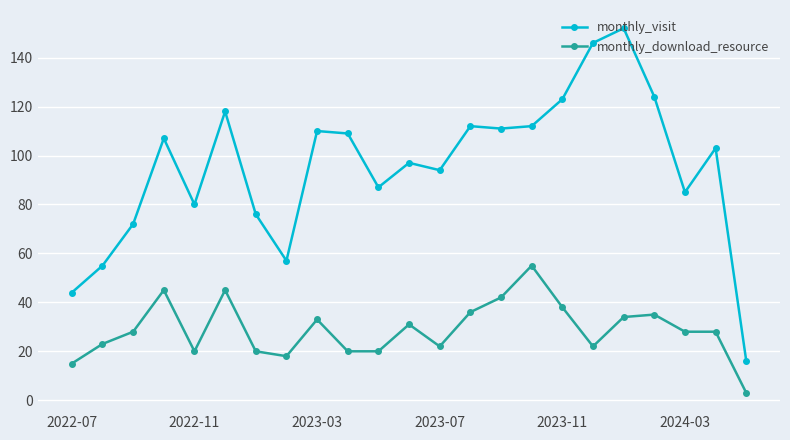

Which series has the widest spread of values?

monthly_visit